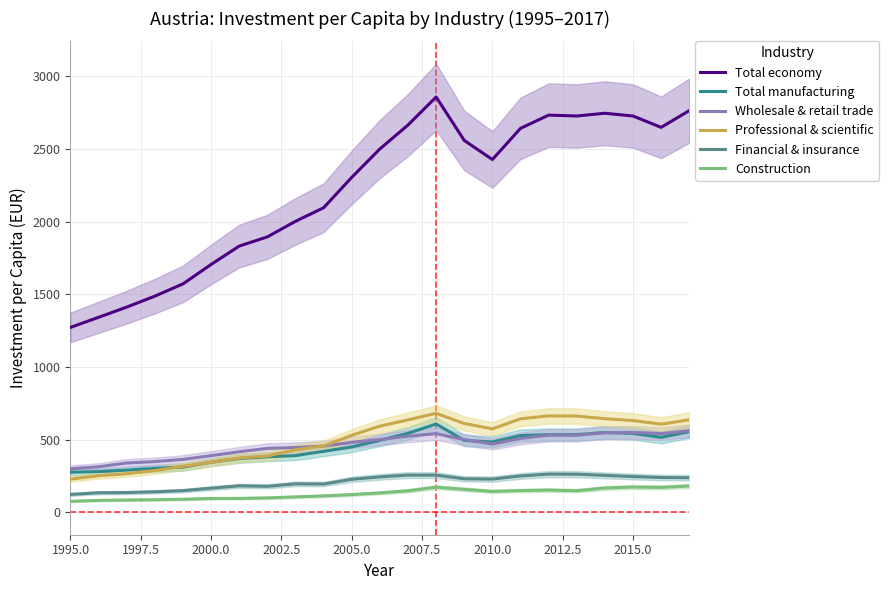

What is the difference between the maximum and second lowest values in the Wholesale & retail trade series?

248.0